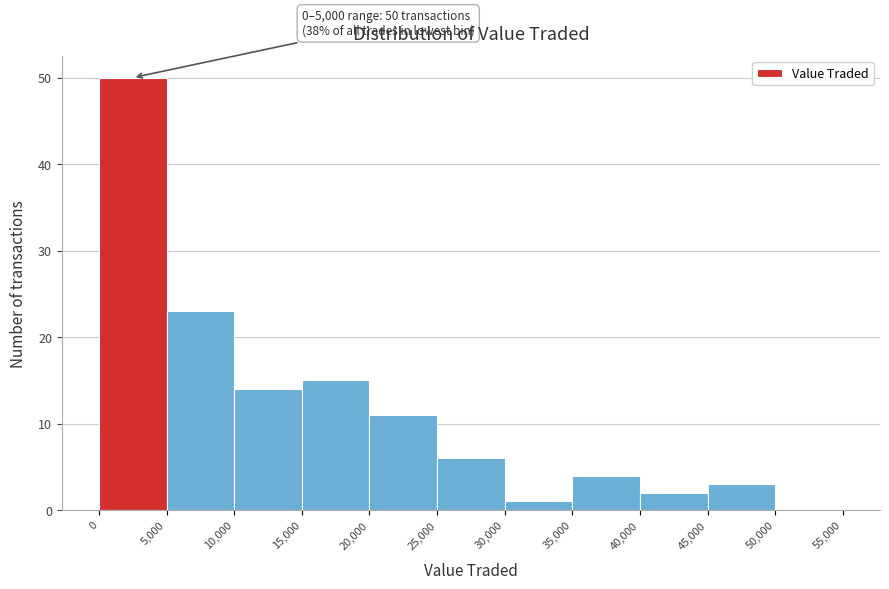

Which range on the x-axis has the tallest bar?

0 to 5,000